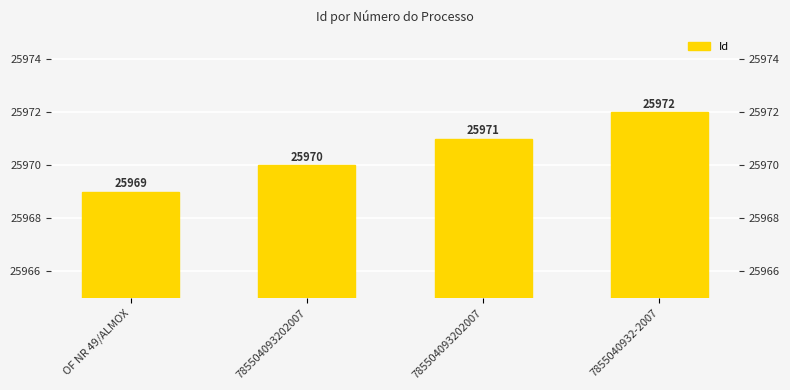

What is the average value?

25970